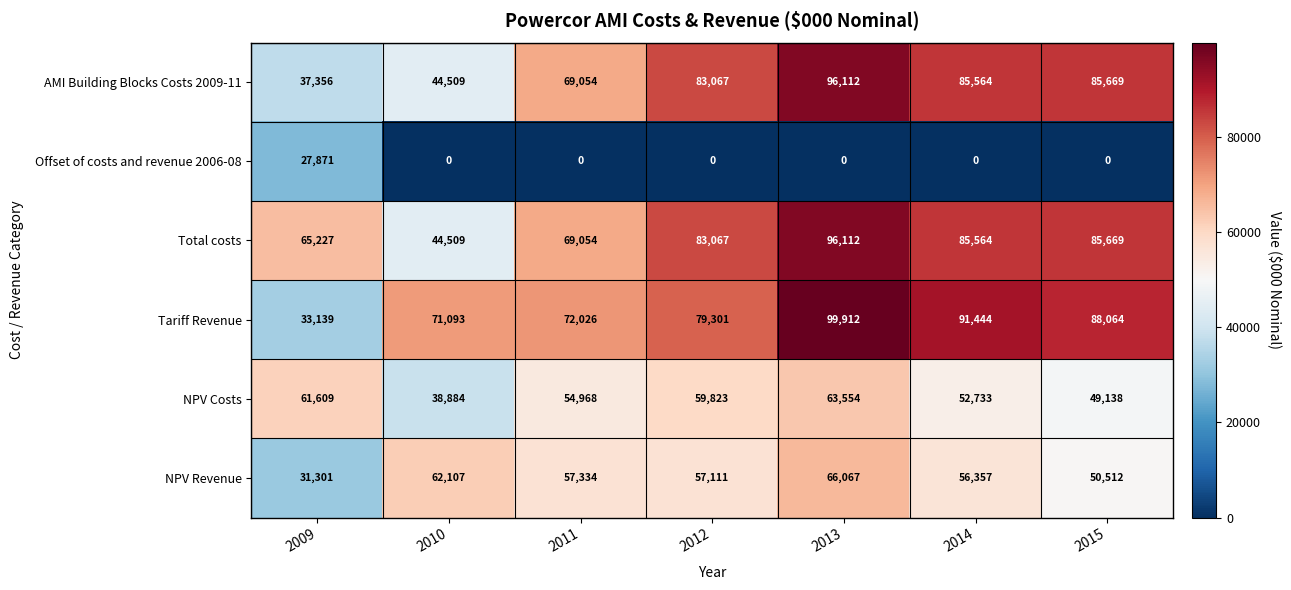

At which category is the sum across all series the highest?

2013